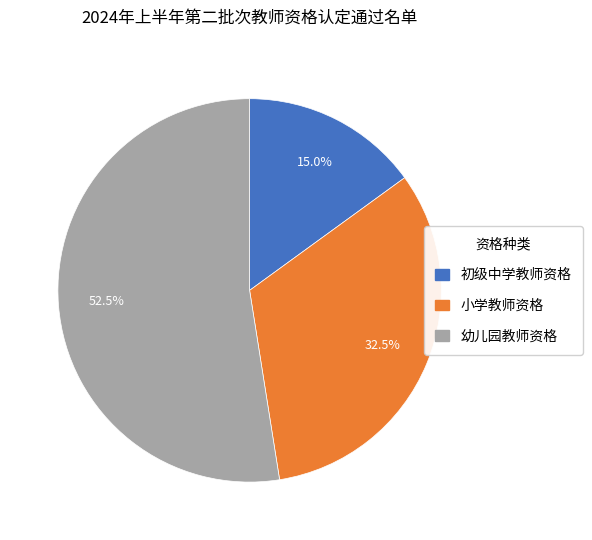

Combined, do 幼儿园教师资格 and 初级中学教师资格 account for over 50%?

Yes